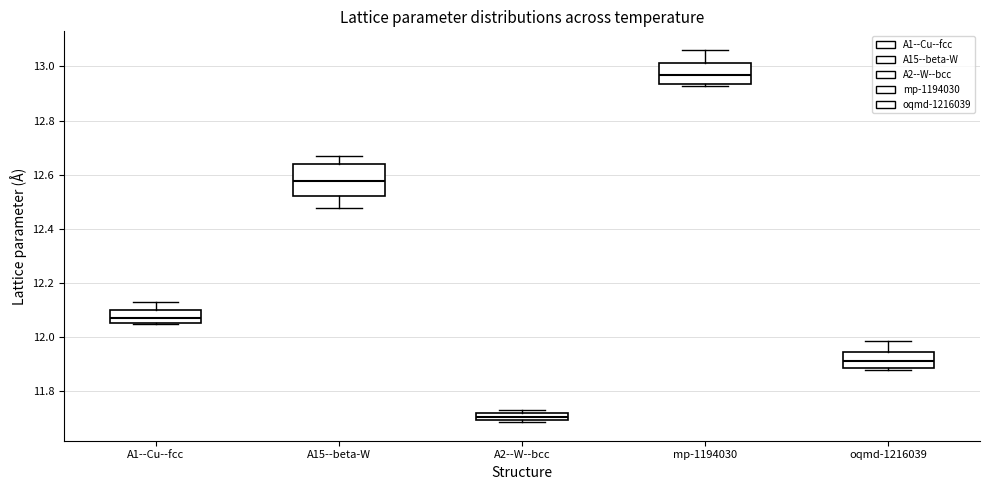

Where is the upper edge of the box for A2--W--bcc on the y-axis? The values are not printed on the chart, so give them approximately, as read against the axis.

11.72